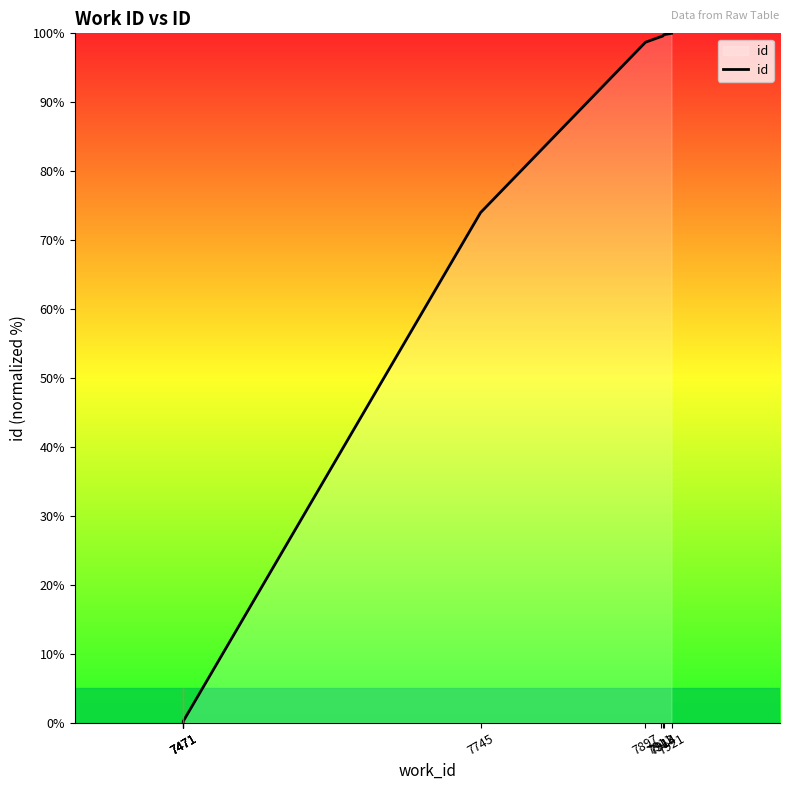

Between 7471 and 7921, which is larger?

7921